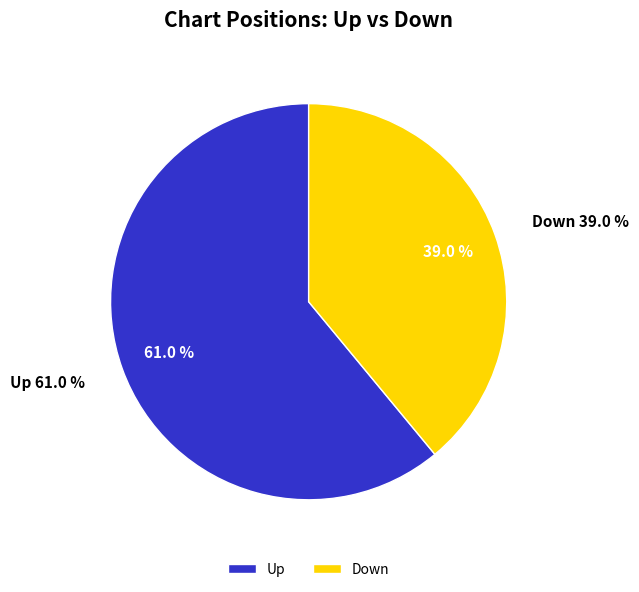

Which category has the biggest portion of the pie?

up